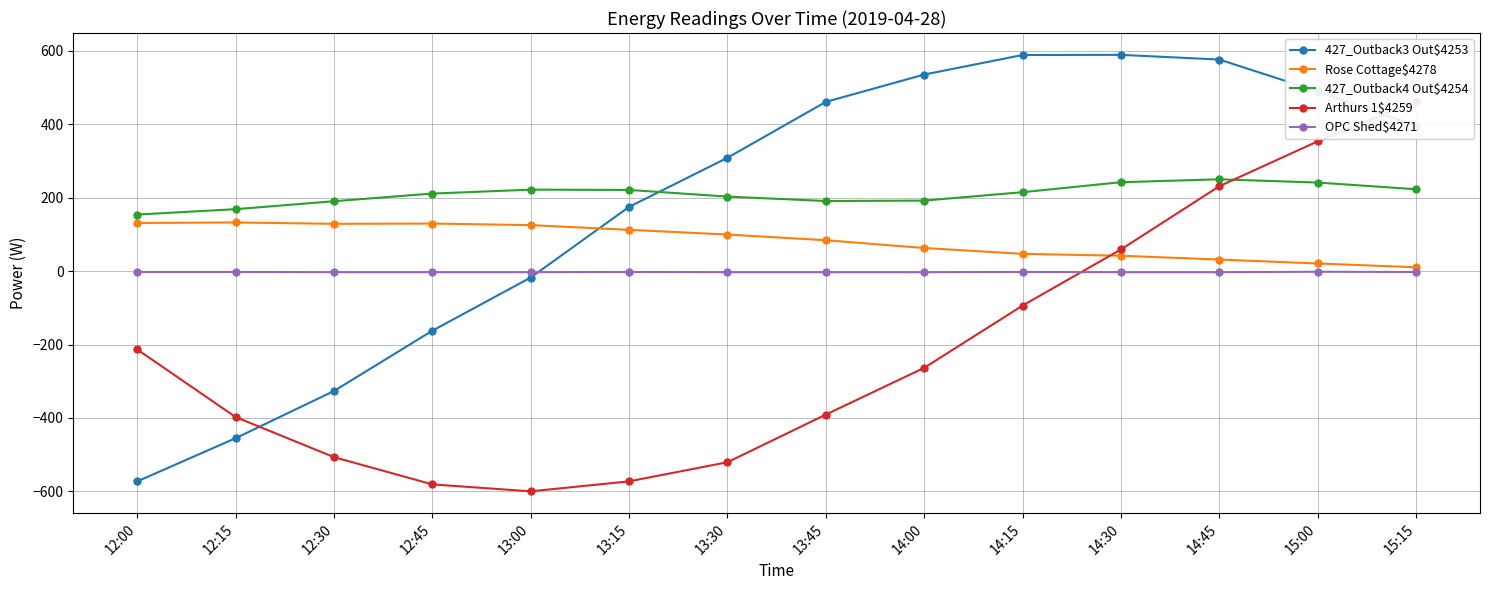

What are all the series names shown in the legend?

427_Outback3 Out$4253, Rose Cottage$4278, 427_Outback4 Out$4254, Arthurs 1$4259, OPC Shed$4271